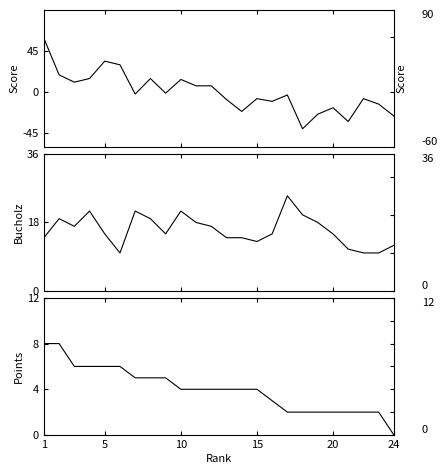

How many times do Bucholz and Score cross each other?

2